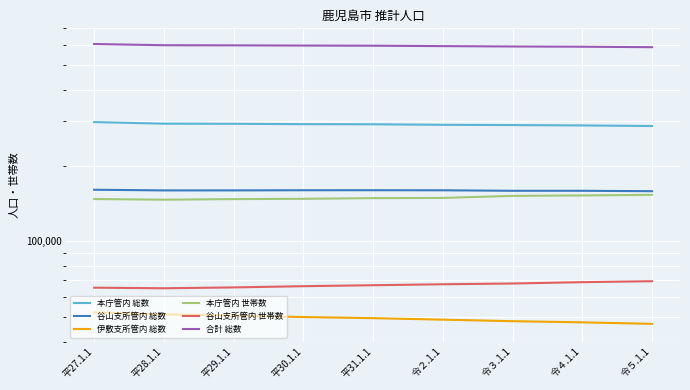

How many lines are shown in the chart?

6